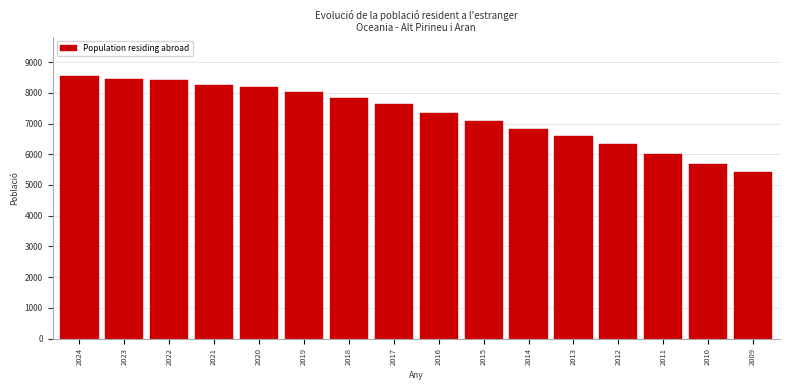

What is the difference between the values at 2019 and 2013?

1422